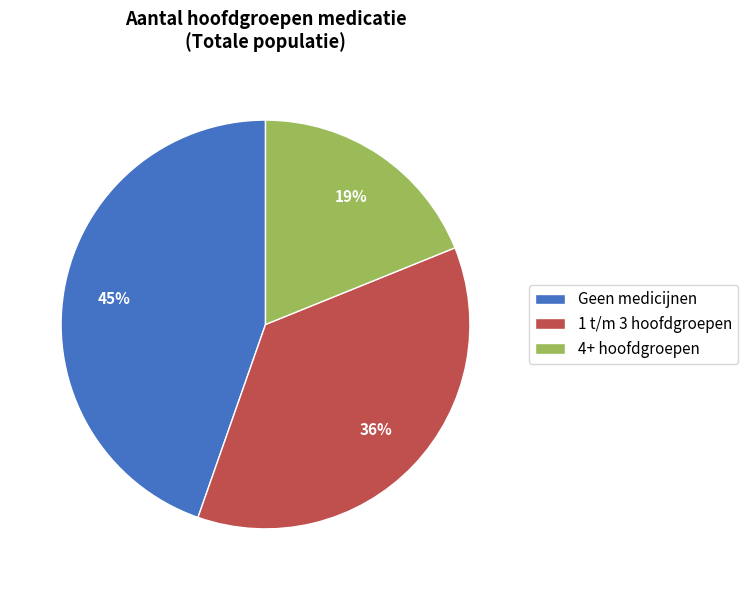

Which category has the biggest portion of the pie?

Geen medicijnen